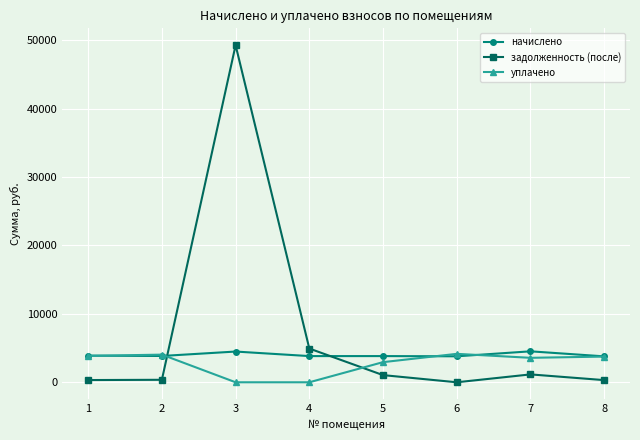

How many data points in задолженность (после) are above 1046?

4